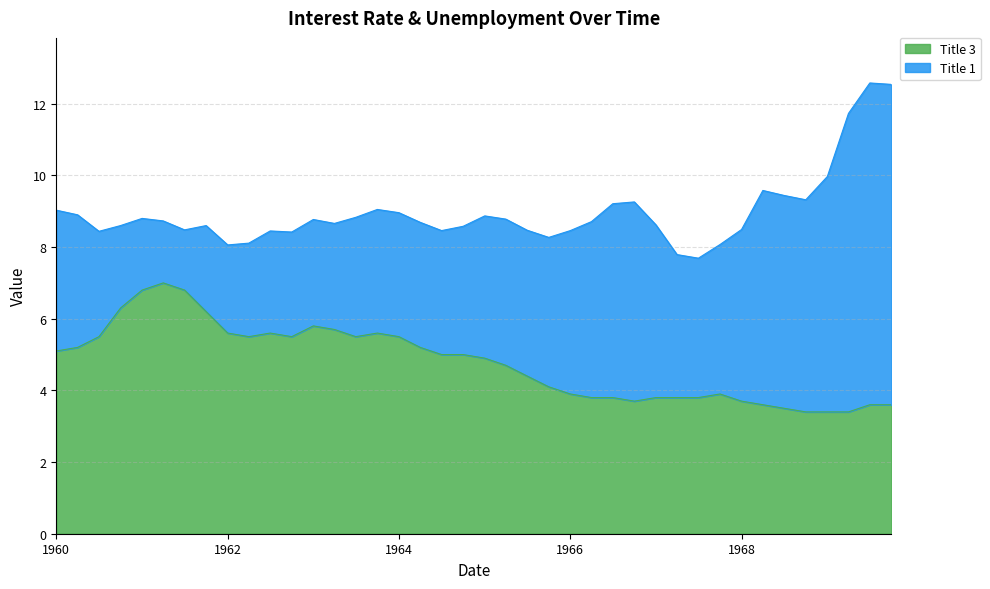

What is the highest value of the Title 3 series?

7.0